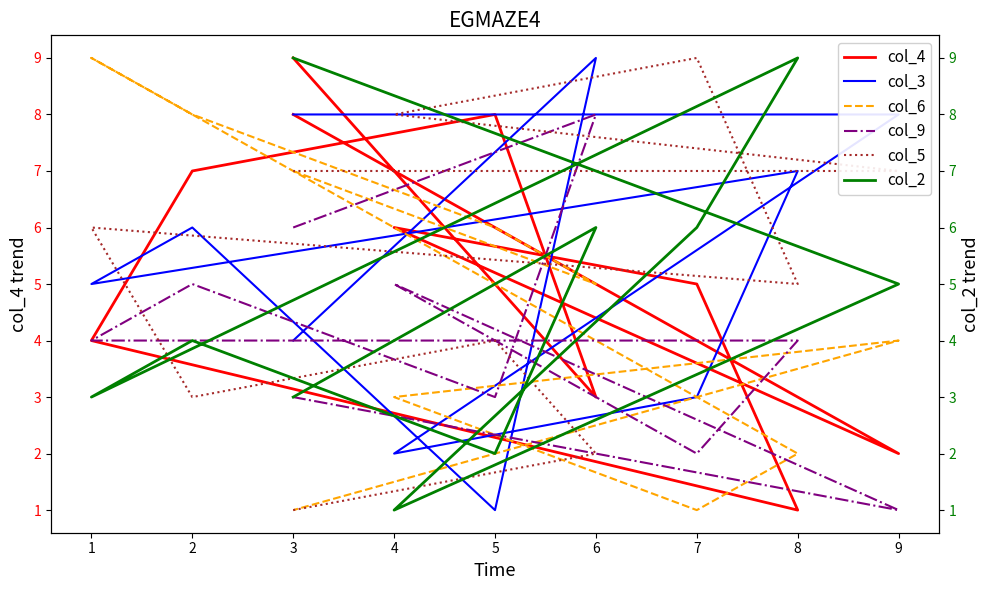

How many data points in col_3 are above 6?

4